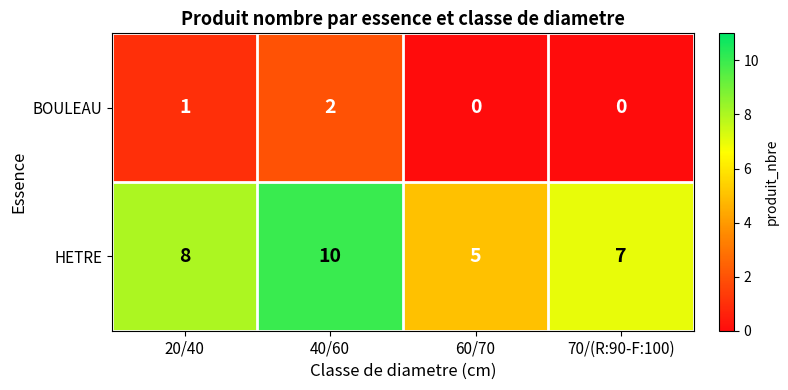

Count the number of data series in this chart.

2